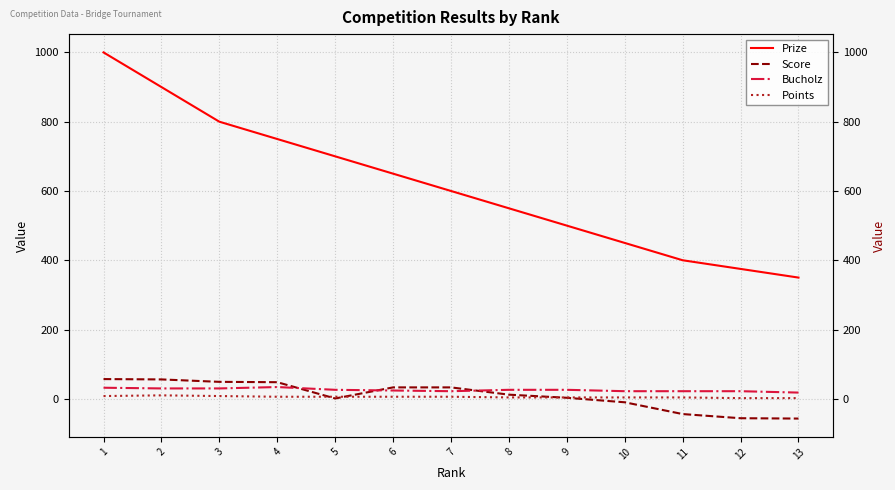

Which series ends up on top after the final intersection of Bucholz and Score?

Bucholz